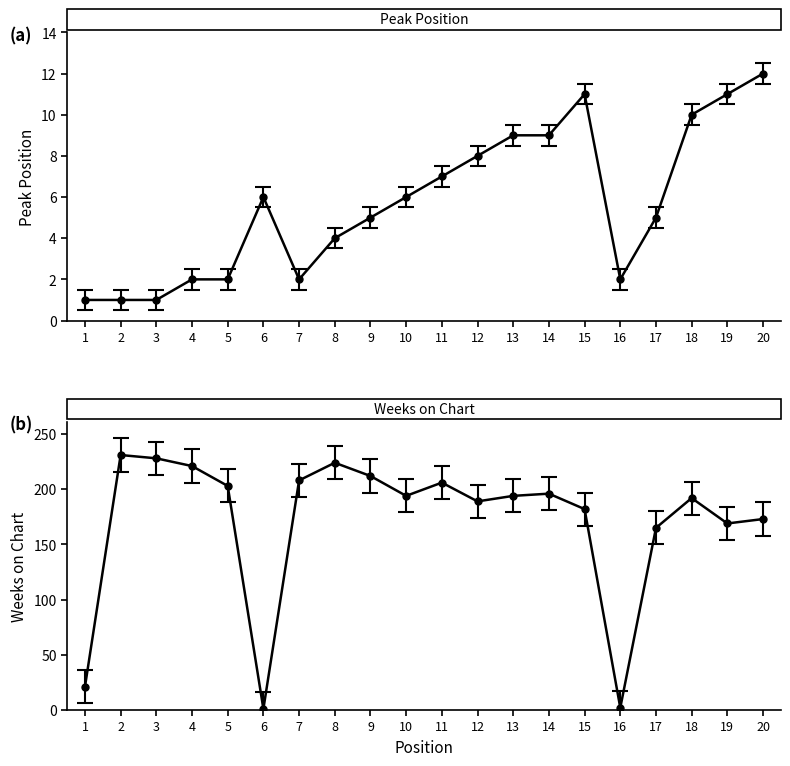

Rank the series at 4 from highest to lowest value.

Weeks on Chart, Peak Position